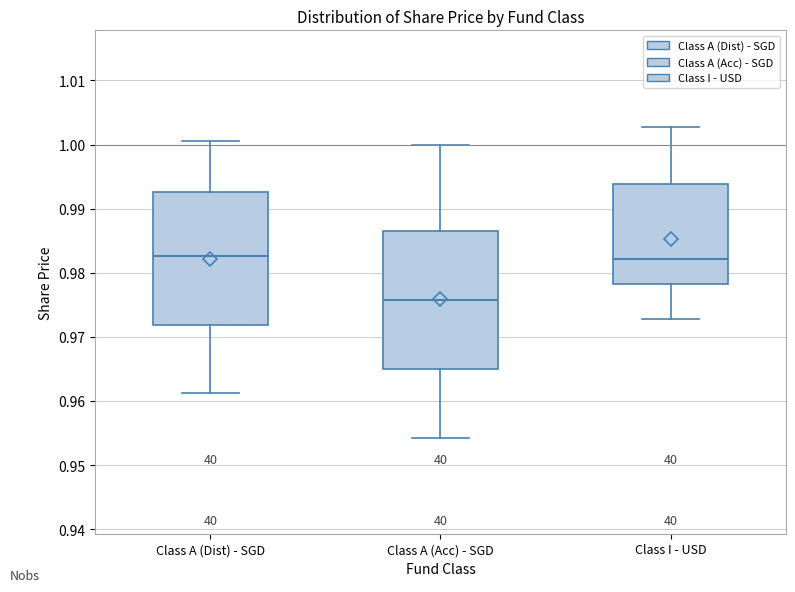

Reading left to right, read every box against the y-axis: the position of its median line, the range the box covers, and the ends of its whiskers. The values are not printed on the chart, so give them approximately, as read against the axis.

Class A (Dist) - SGD: median 0.983, box 0.972 to 0.993, whiskers 0.961 to 1.001
Class A (Acc) - SGD: median 0.976, box 0.965 to 0.987, whiskers 0.954 to 1.000
Class I - USD: median 0.982, box 0.978 to 0.994, whiskers 0.973 to 1.003